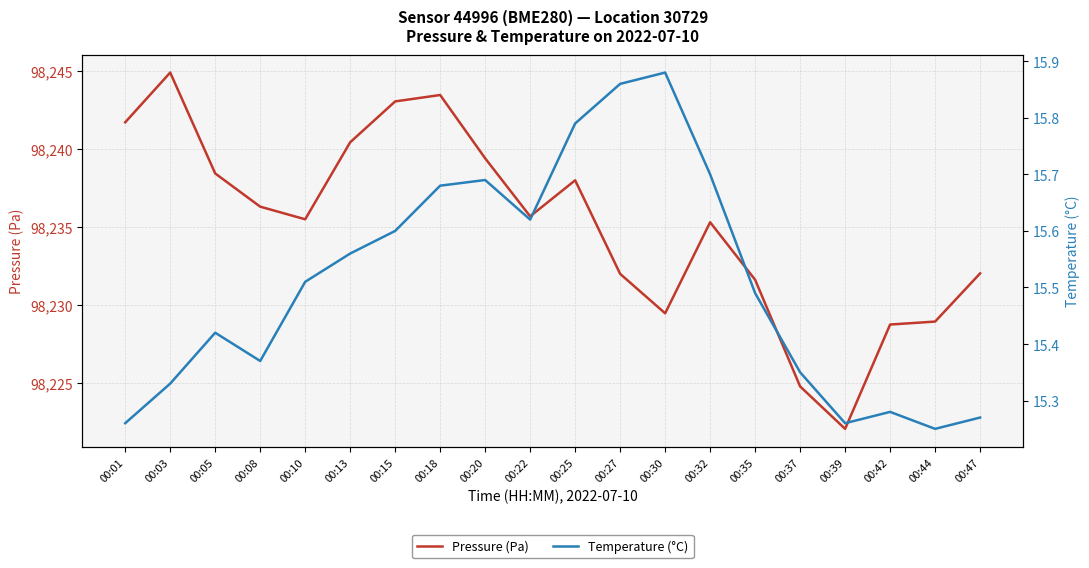

Is this an area chart (filled region under the line)?

No